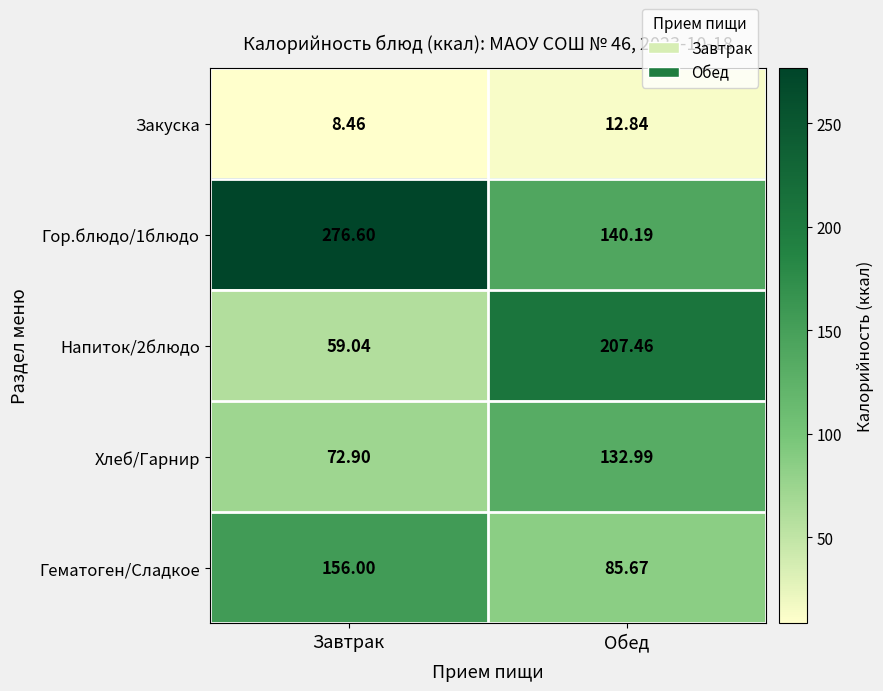

Which series has the widest spread of values?

Напиток/2блюдо